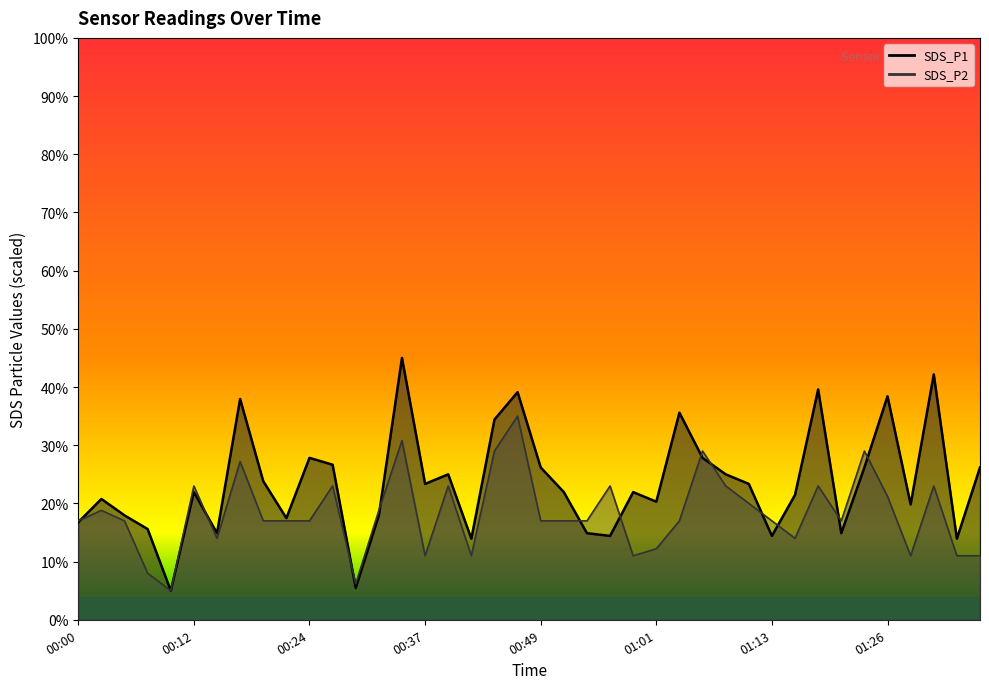

Between 00:49 and 01:11, which series saw the biggest shift?

SDS_P2